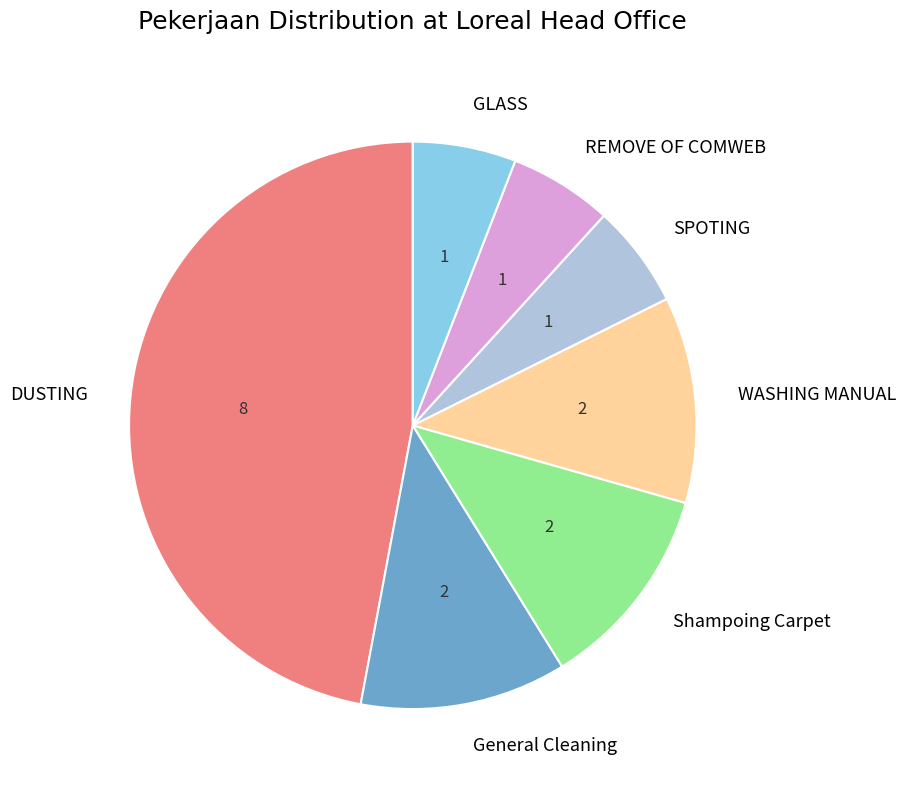

Do WASHING MANUAL and GLASS together represent more than half of the pie?

No